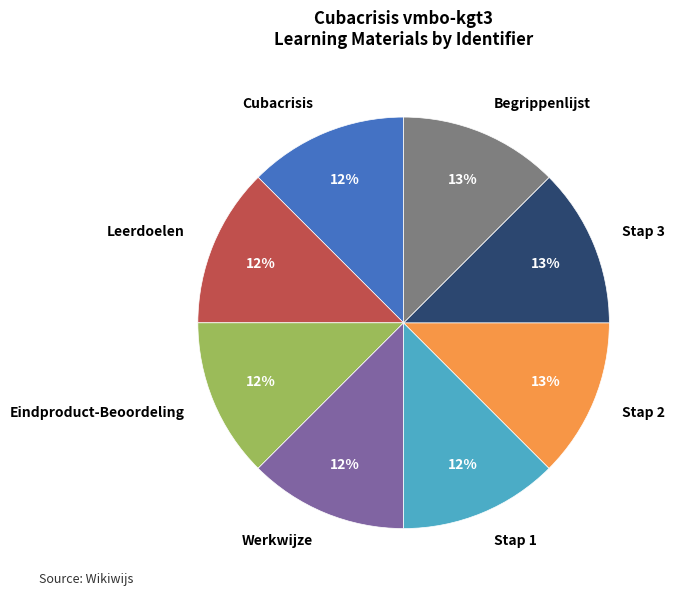

Count the number of slices in the pie.

8